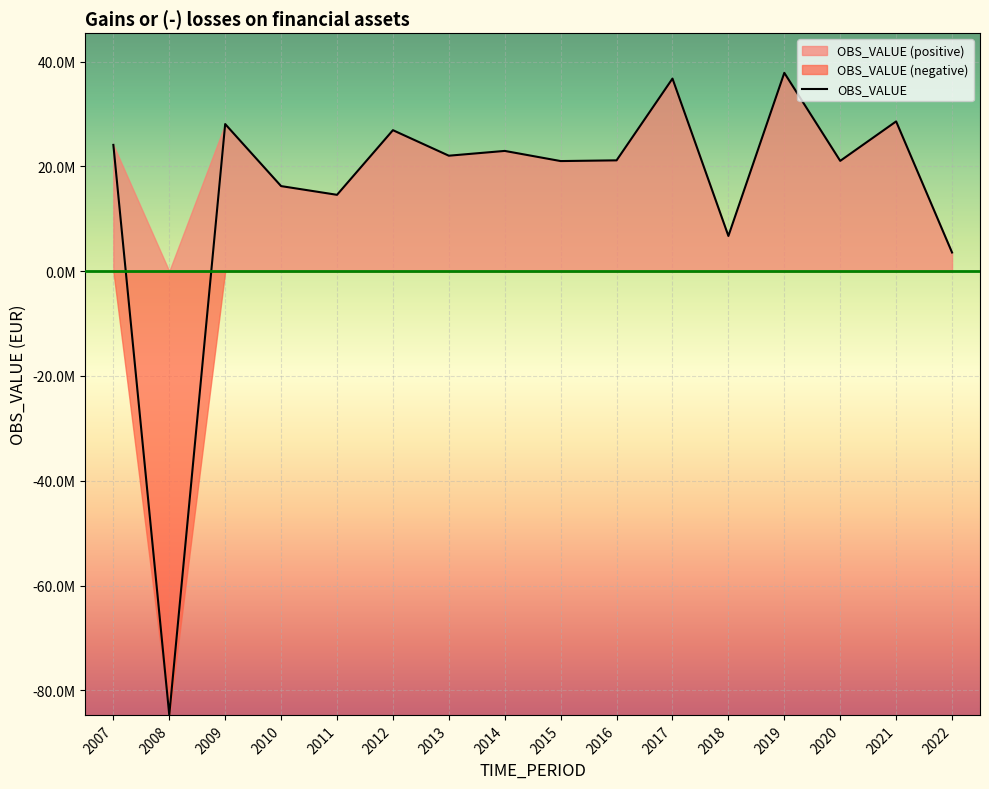

What is the value of the 9th point from the left?

21020777.4